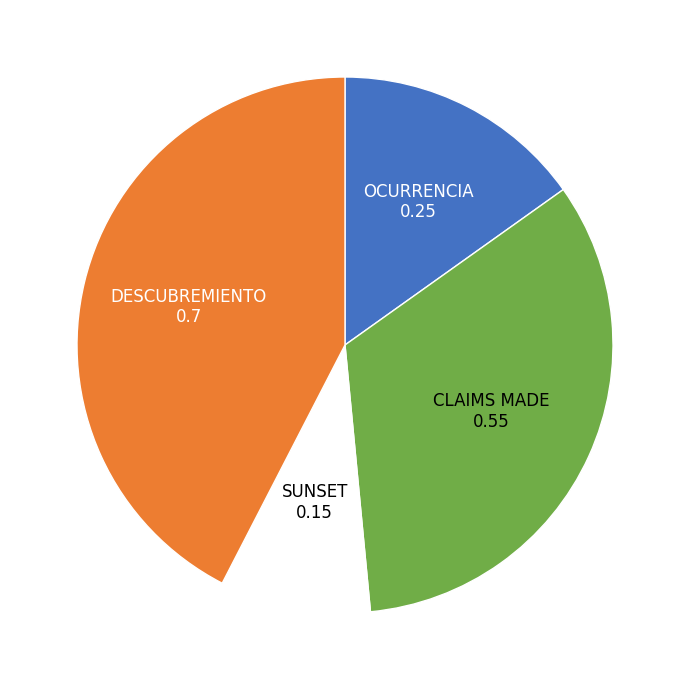

Do OCURRENCIA and DESCUBREMIENTO together represent more than half of the pie?

Yes